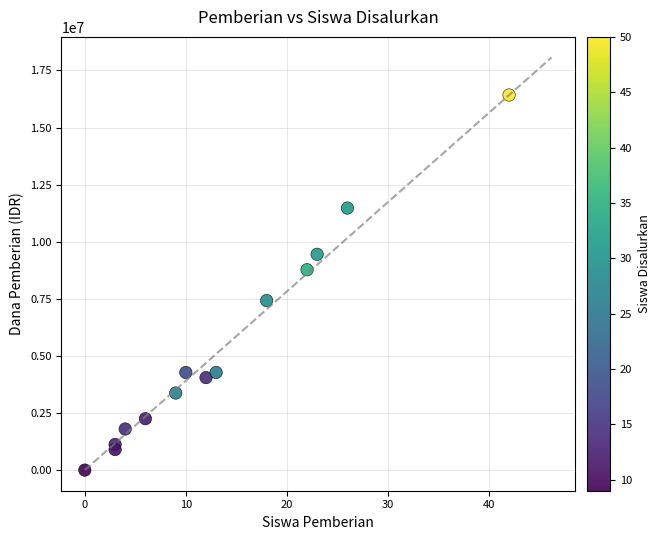

What is the range of X values (max minus min)?

42